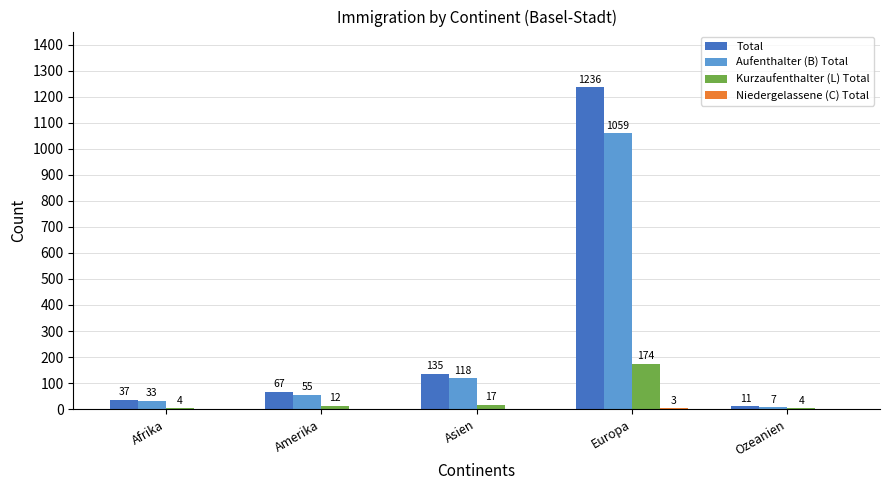

Is it true that Kurzaufenthalter (L) Total equals 4 at Ozeanien?

True